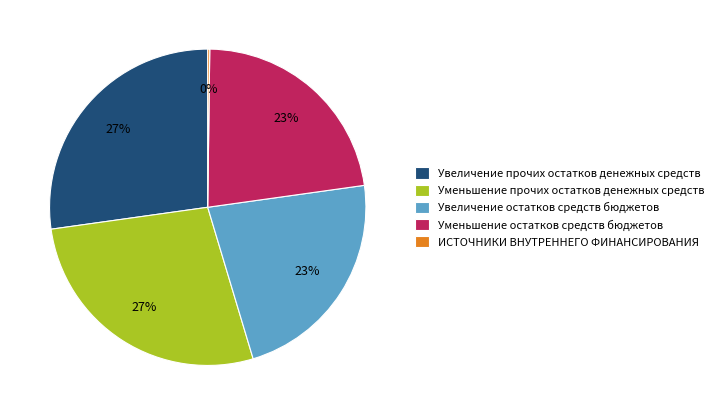

Does Увеличение остатков средств бюджетов account for over 50% of the chart?

No